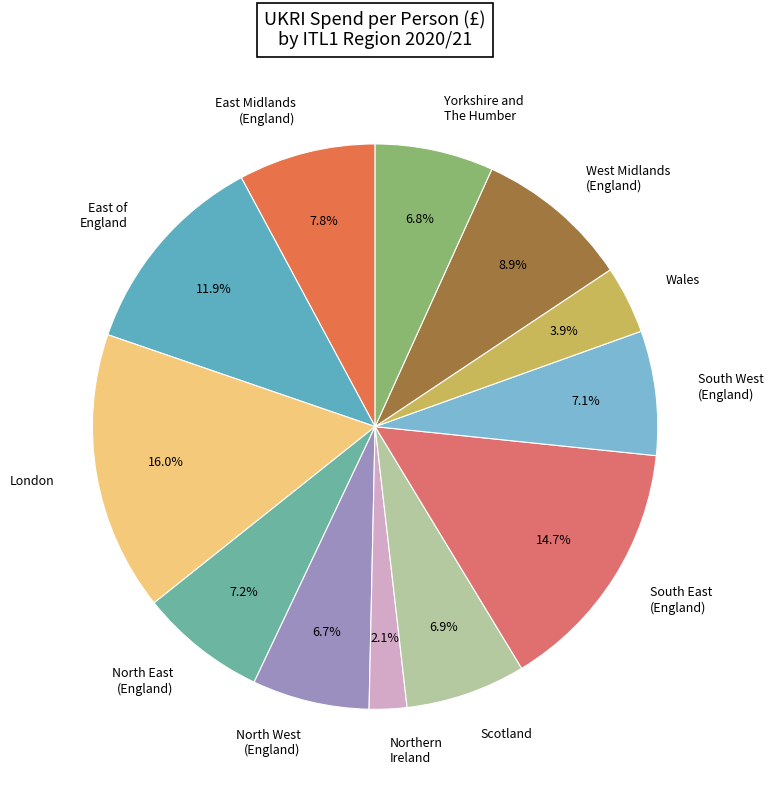

What is the largest slice in the pie chart?

London